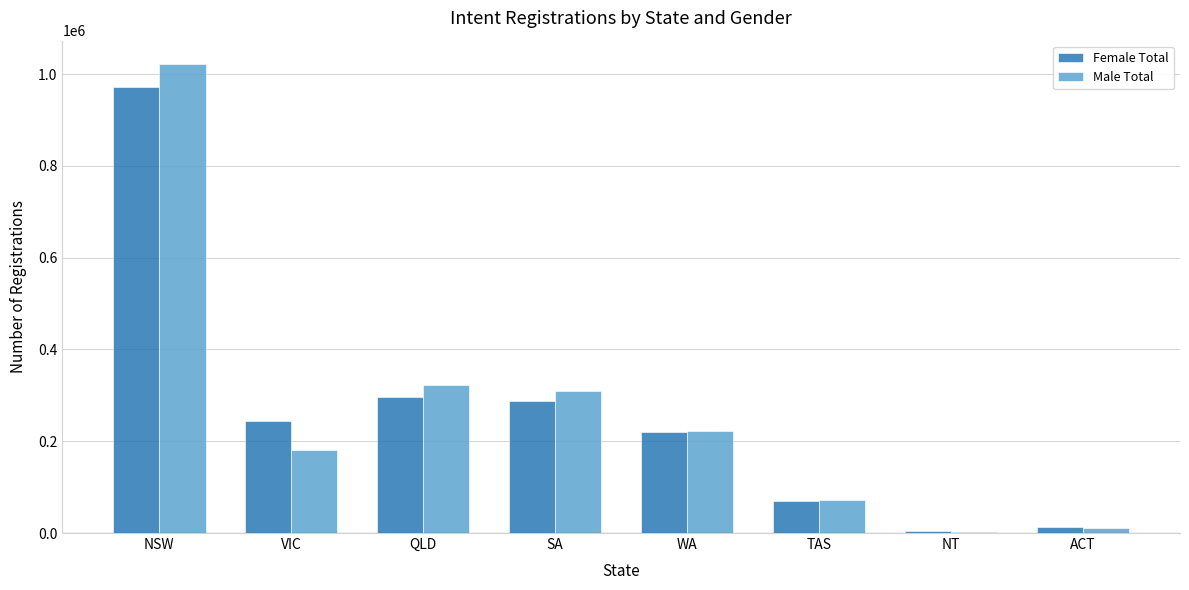

Are the bars horizontal?

No